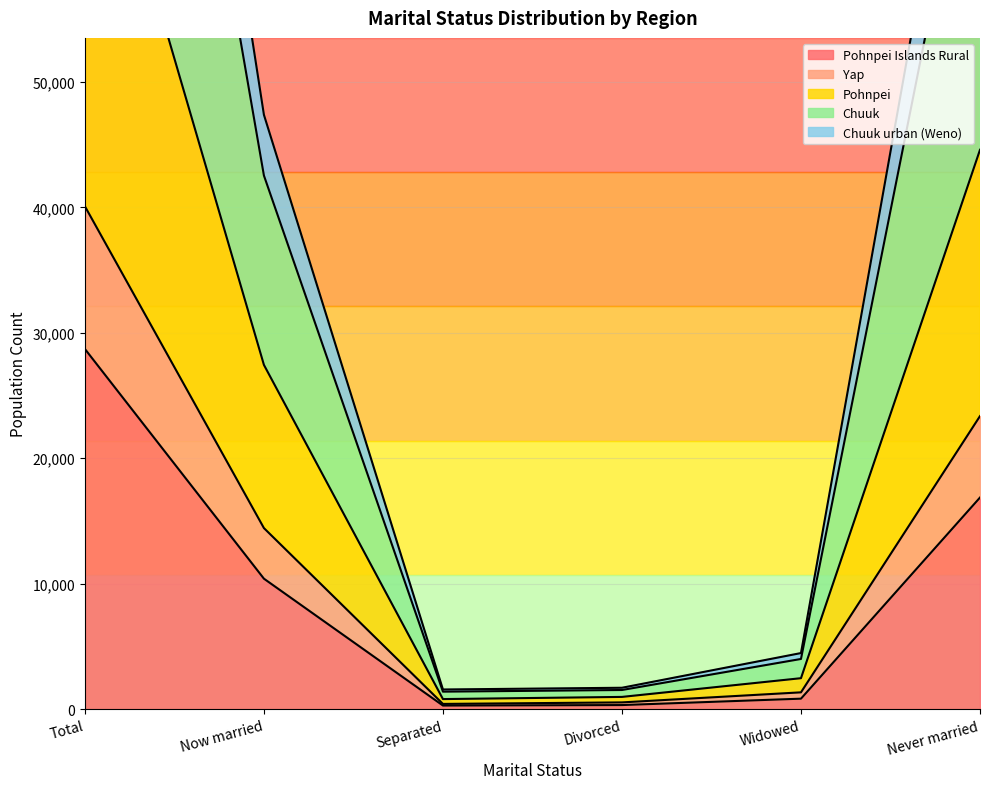

The Chuuk series shows 83368 at Now married. True or false?

False